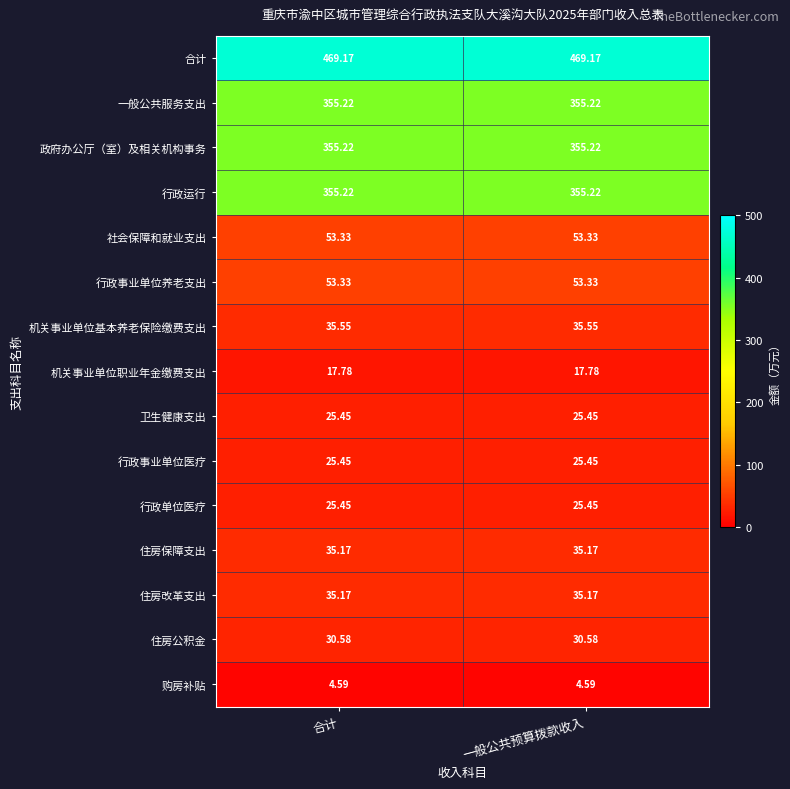

Reading right to left, transcribe all the data shown in this chart.

合计: 一般公共预算拨款收入=469.2	合计=469.2
一般公共服务支出: 一般公共预算拨款收入=355.2	合计=355.2
政府办公厅（室）及相关机构事务: 一般公共预算拨款收入=355.2	合计=355.2
行政运行: 一般公共预算拨款收入=355.2	合计=355.2
社会保障和就业支出: 一般公共预算拨款收入=53.3	合计=53.3
行政事业单位养老支出: 一般公共预算拨款收入=53.3	合计=53.3
机关事业单位基本养老保险缴费支出: 一般公共预算拨款收入=35.5	合计=35.5
机关事业单位职业年金缴费支出: 一般公共预算拨款收入=17.8	合计=17.8
卫生健康支出: 一般公共预算拨款收入=25.4	合计=25.4
行政事业单位医疗: 一般公共预算拨款收入=25.4	合计=25.4
行政单位医疗: 一般公共预算拨款收入=25.4	合计=25.4
住房保障支出: 一般公共预算拨款收入=35.2	合计=35.2
住房改革支出: 一般公共预算拨款收入=35.2	合计=35.2
住房公积金: 一般公共预算拨款收入=30.6	合计=30.6
购房补贴: 一般公共预算拨款收入=4.6	合计=4.6